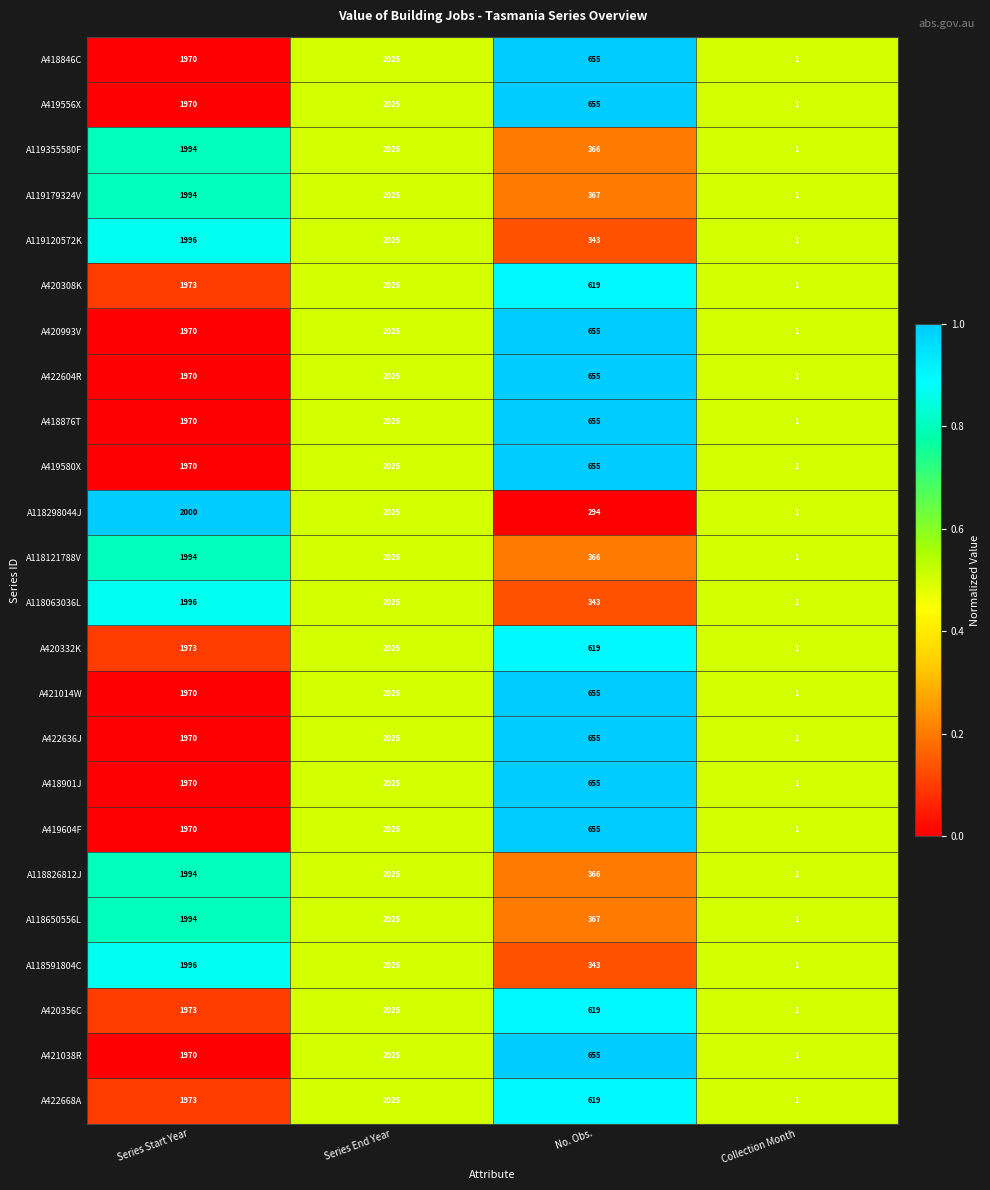

What is the total value across all series at Series End Year?

48600